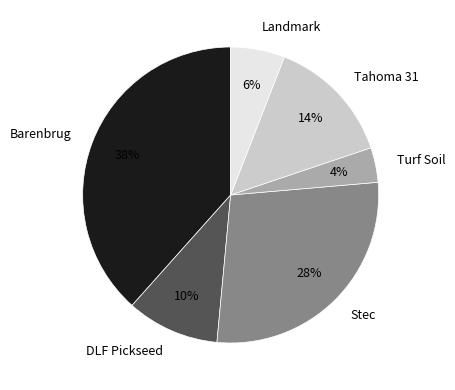

Combined, do Turf Soil and Stec account for over 50%?

No